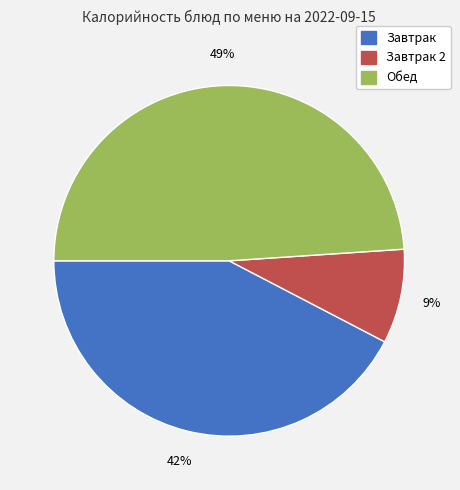

How many slices are in this pie chart?

3